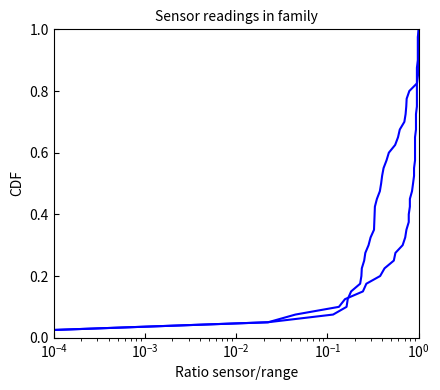

True or false: humidity and temperature intersect in this chart.

False